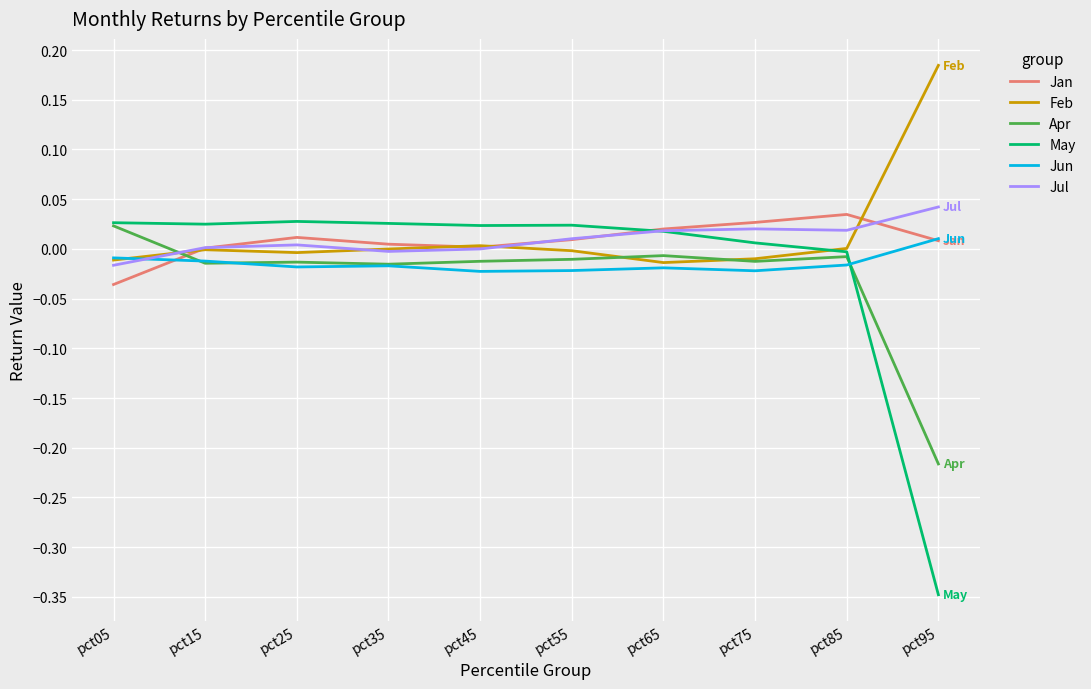

True or false: Jan and Jun intersect in this chart.

True